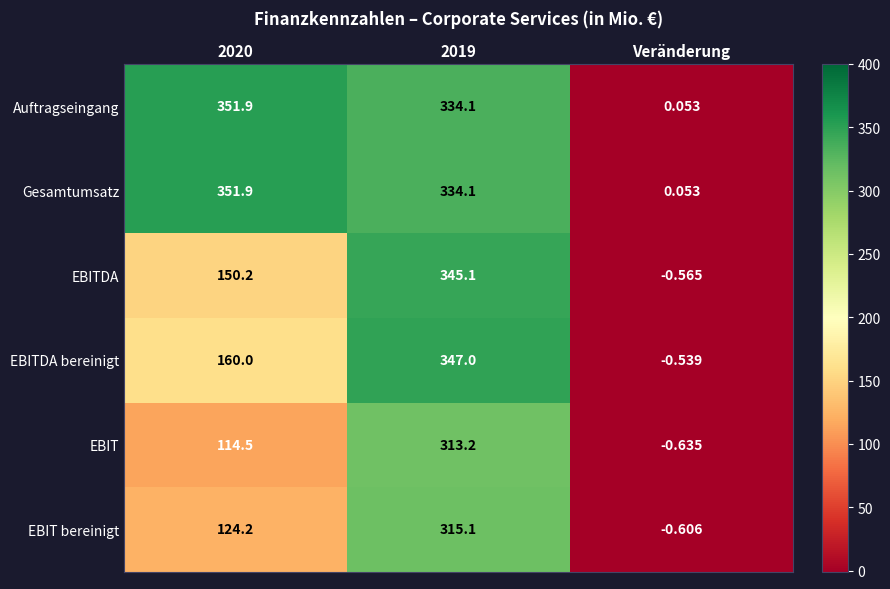

Between 2019 and Veränderung, which series saw the biggest shift?

EBITDA bereinigt